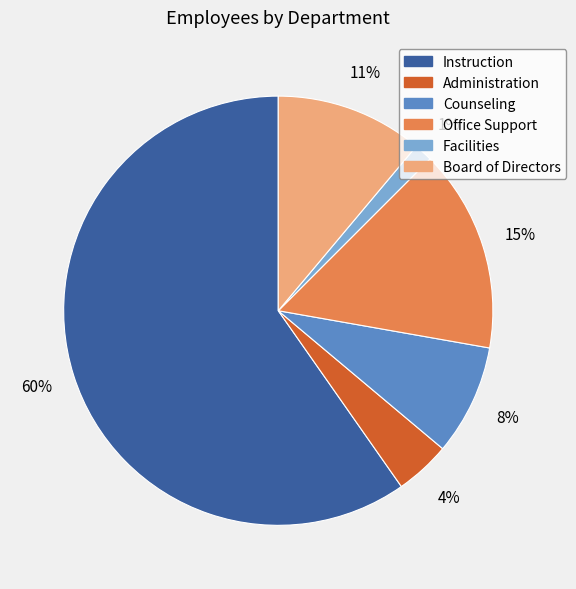

Is there a majority slice in this chart?

Yes